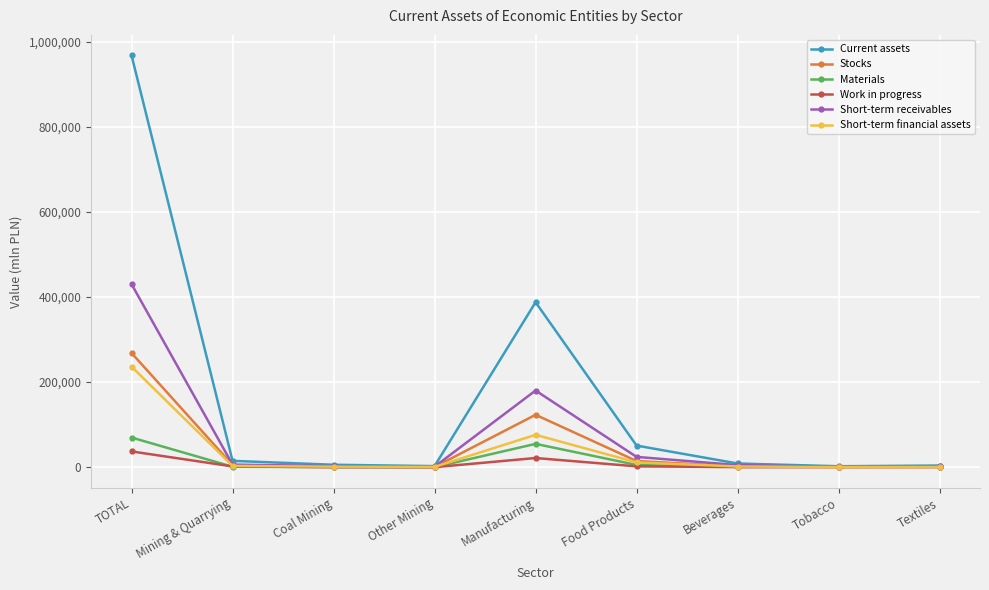

How many values in the Materials series are below 926?

4